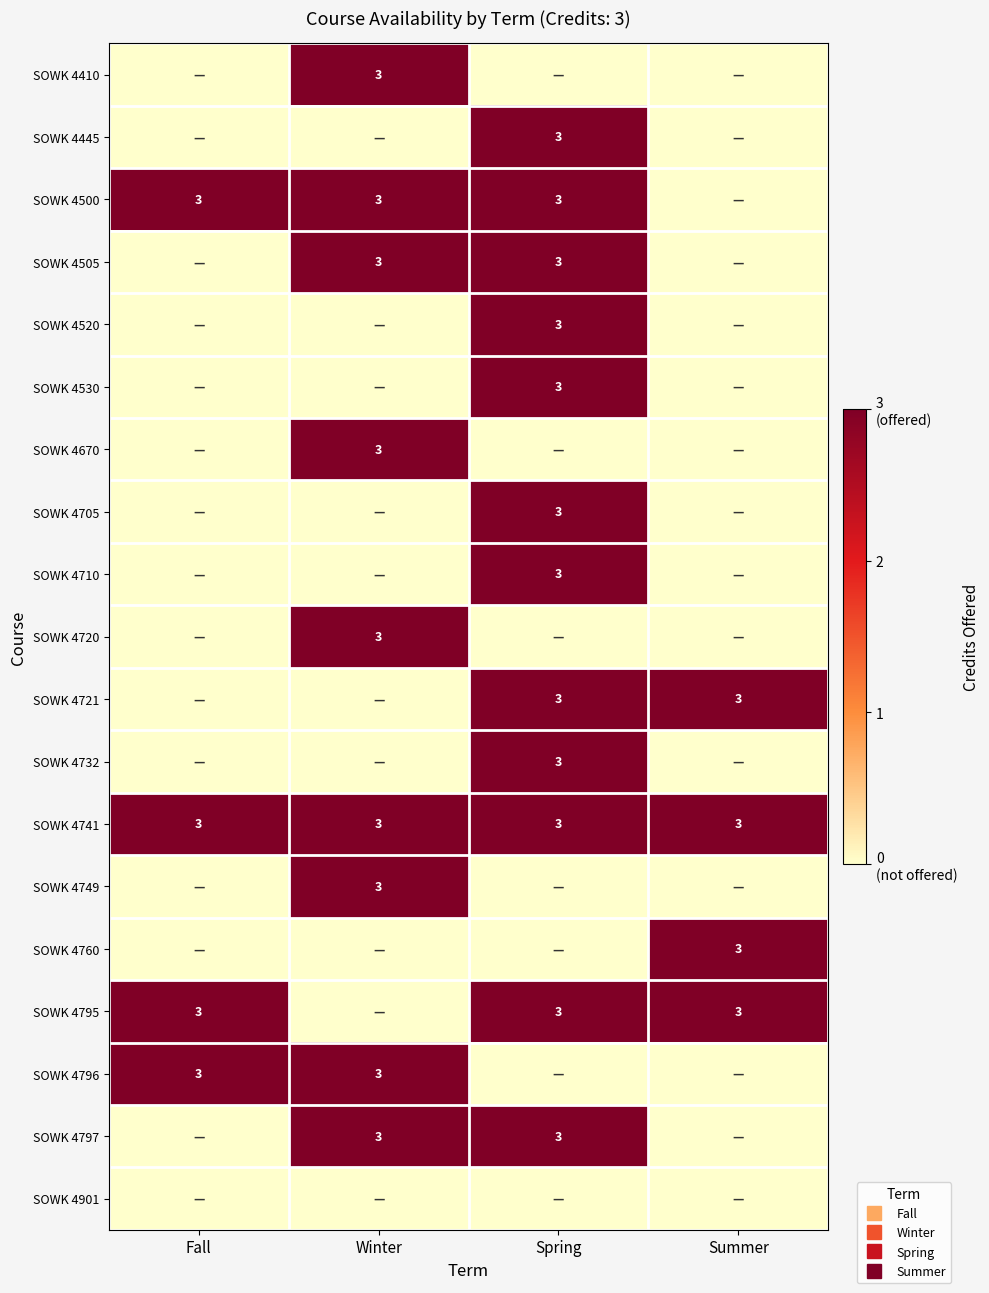

What is the difference between the SOWK 4500 values at Summer and Spring?

3